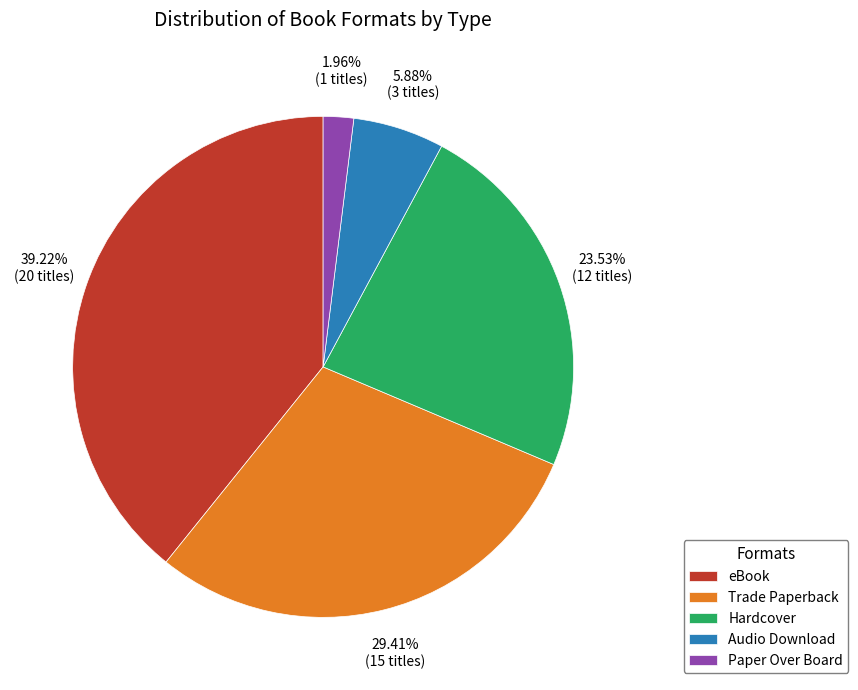

What is the largest slice in the pie chart?

eBook